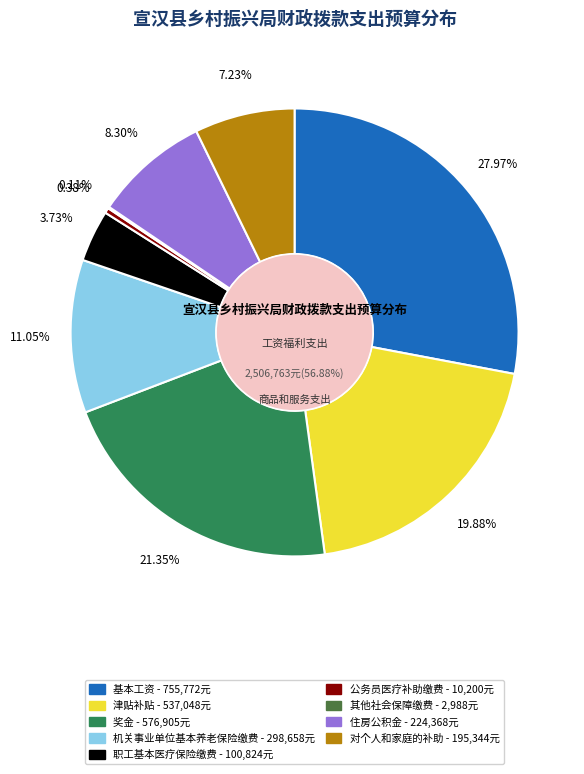

To the nearest percent, what portion does 津贴补贴 represent?

20%